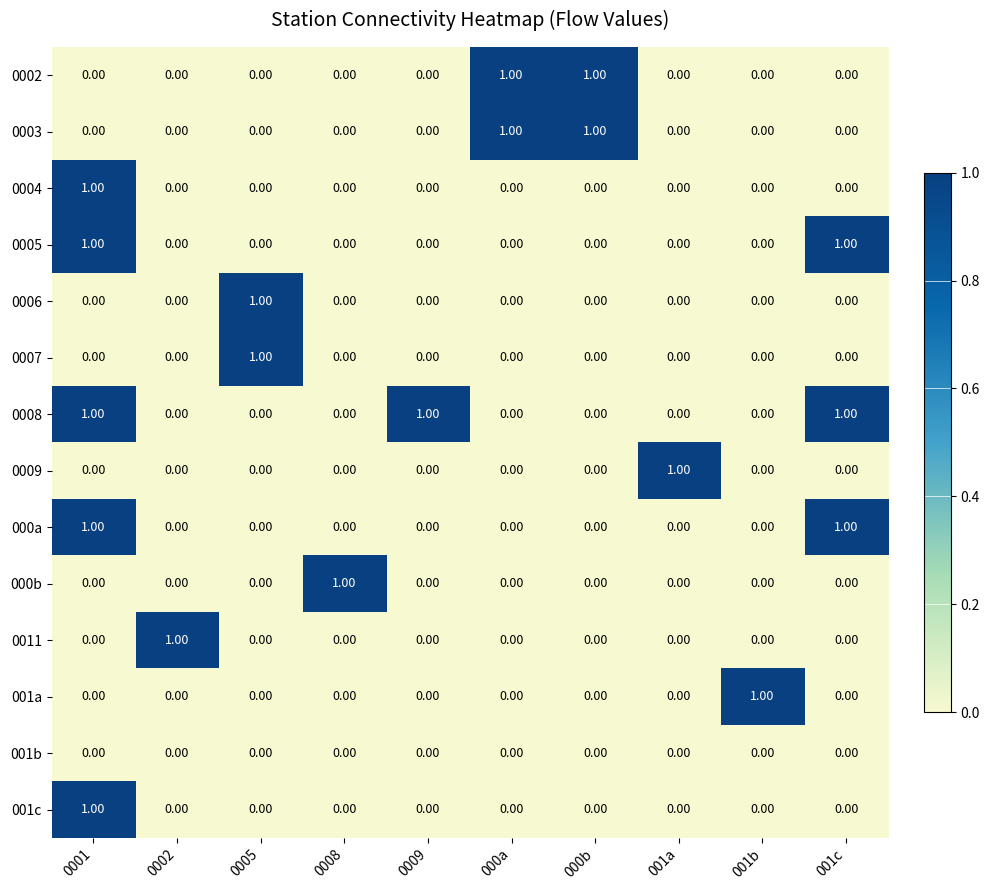

Count the number of categories in the chart.

10